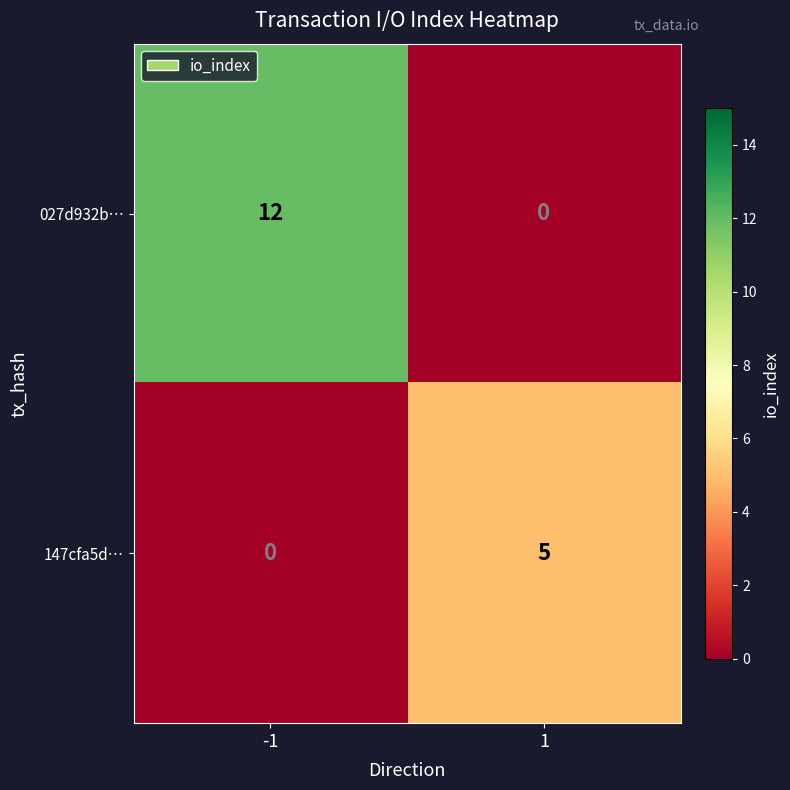

The value of 027d932b… at -1 is 12. True or false?

True